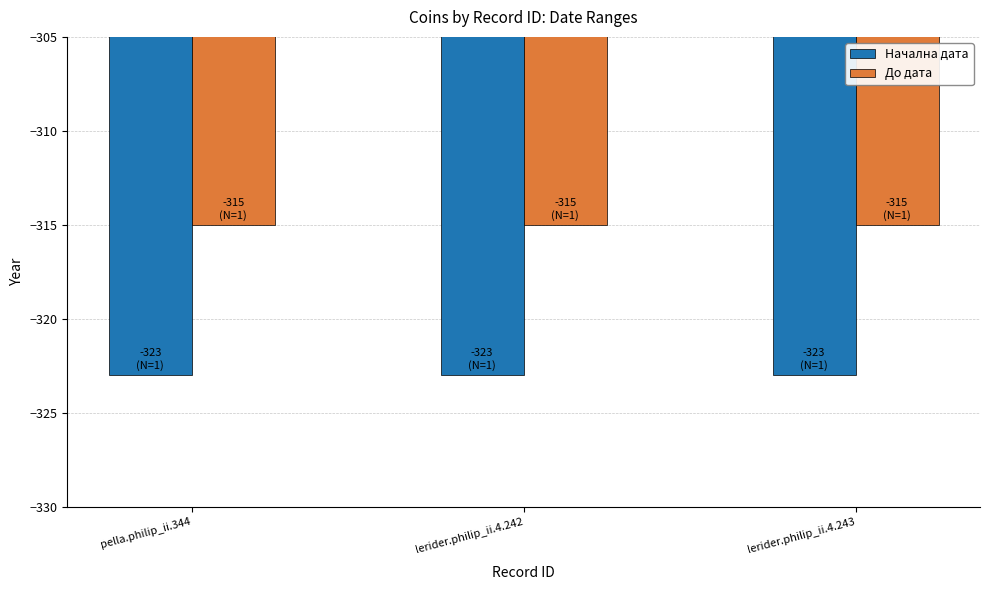

What position from the left is pella.philip_ii.344?

1